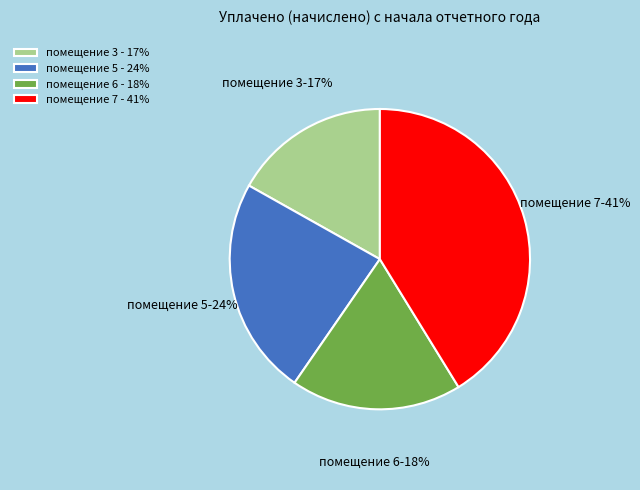

Does помещение 6 - 18% account for over 50% of the chart?

No